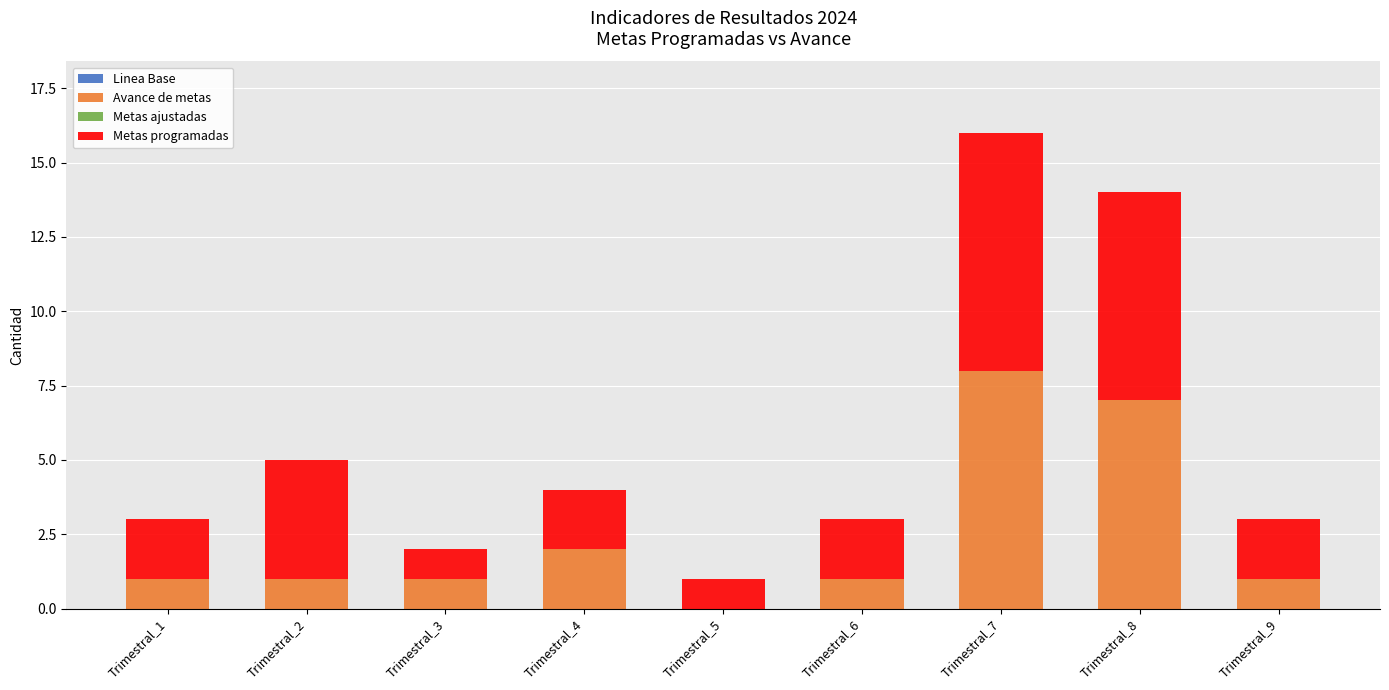

What is the maximum value for Avance de metas?

8